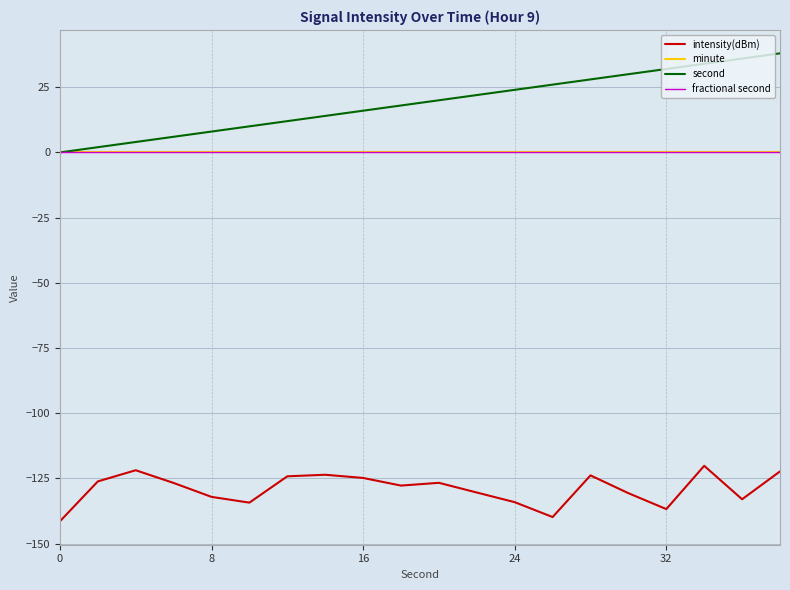

Reading left to right, transcribe all the data shown in this chart.

intensity(dBm): -141.5	-126.2	-121.9	-126.8	-132.1	-134.3	-124.2	-123.6	-124.9	-127.8	-126.7	-130.4	-134.1	-139.8	-123.9	-130.7	-136.8	-120.2	-133.0	-122.3
minute: 0.0	0.0	0.0	0.0	0.0	0.0	0.0	0.0	0.0	0.0	0.0	0.0	0.0	0.0	0.0	0.0	0.0	0.0	0.0	0.0
second: 0.0	2.0	4.0	6.0	8.0	10.0	12.0	14.0	16.0	18.0	20.0	22.0	24.0	26.0	28.0	30.0	32.0	34.0	36.0	38.0
fractional second: 0.0	0.0	0.0	0.0	0.0	0.0	0.0	0.0	0.0	0.0	0.0	0.0	0.0	0.0	0.0	0.0	0.0	0.0	0.0	0.0